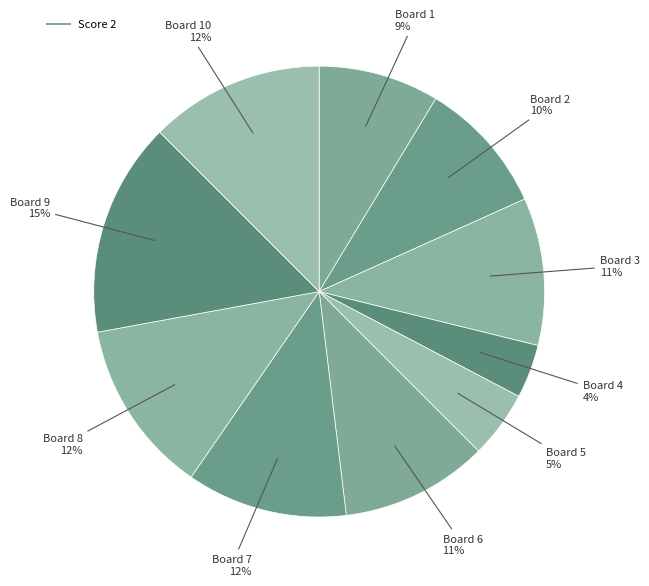

How many segments does this pie chart have?

10